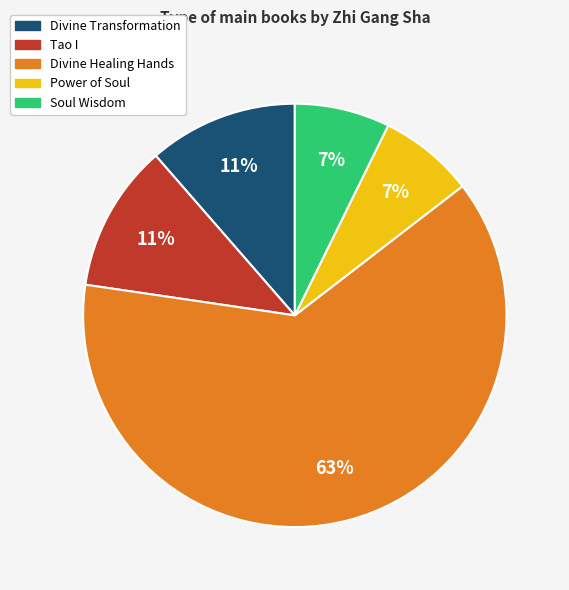

What is the majority slice?

Divine Healing Hands